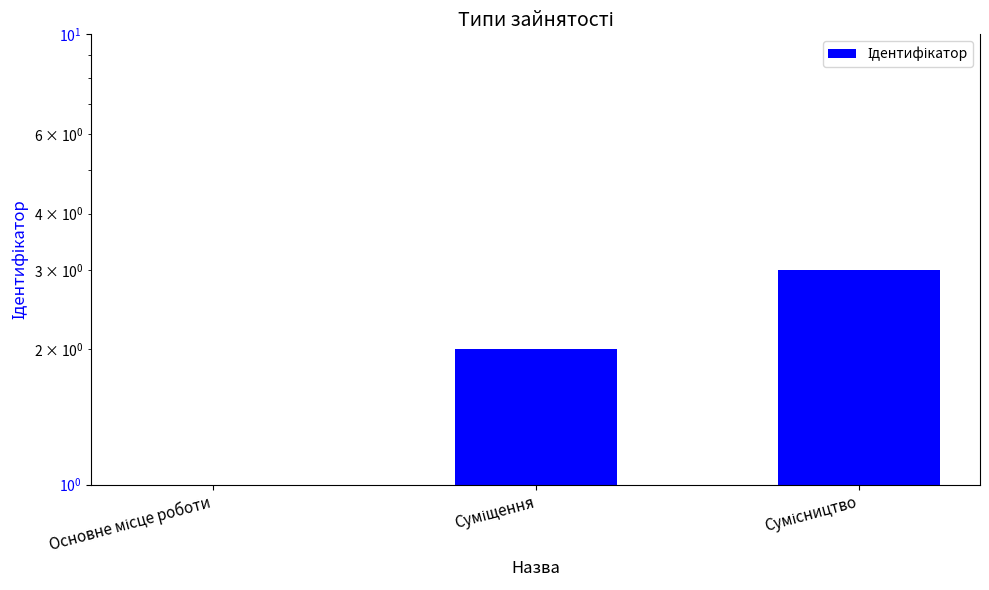

What is the smallest value displayed?

1